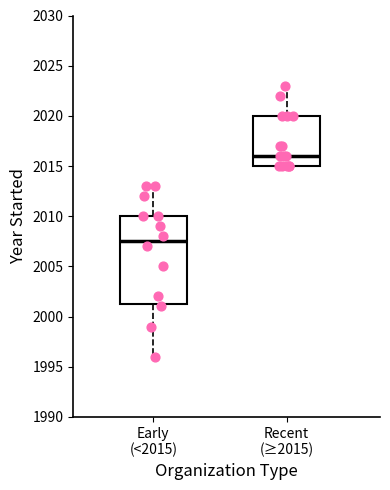

Which box is the tallest, from its lower edge to its upper edge?

Early (<2015)